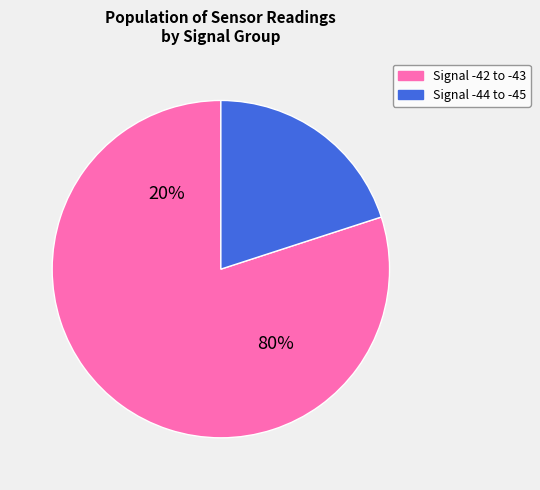

Which slice is the smallest?

-44